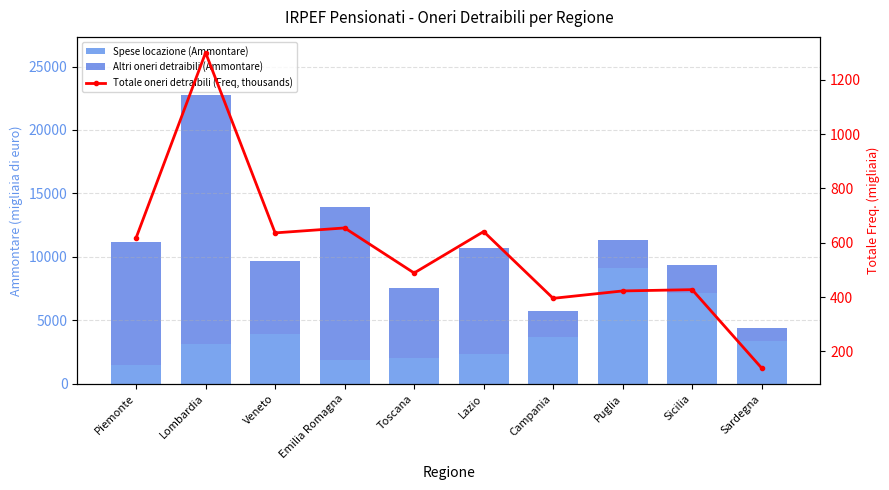

Reading left to right, transcribe all the data shown in this chart.

Spese locazione (Ammontare): Piemonte=1456.0	Lombardia=3125.0	Veneto=3889.0	Emilia Romagna=1893.0	Toscana=2027.0	Lazio=2357.0	Campania=3662.0	Puglia=9107.0	Sicilia=7177.0	Sardegna=3396.0
Altri oneri detraibili (Ammontare): Piemonte=9726.0	Lombardia=19654.0	Veneto=5752.0	Emilia Romagna=12033.0	Toscana=5540.0	Lazio=8377.0	Campania=2075.0	Puglia=2245.0	Sicilia=2196.0	Sardegna=983.0
Totale oneri detraibili (Freq, thousands): Piemonte=618.0	Lombardia=1299.9	Veneto=636.4	Emilia Romagna=654.6	Toscana=488.7	Lazio=641.3	Campania=395.5	Puglia=422.7	Sicilia=427.4	Sardegna=138.8